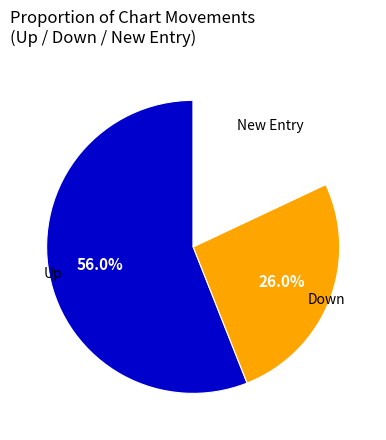

Is there a majority slice in this chart?

Yes